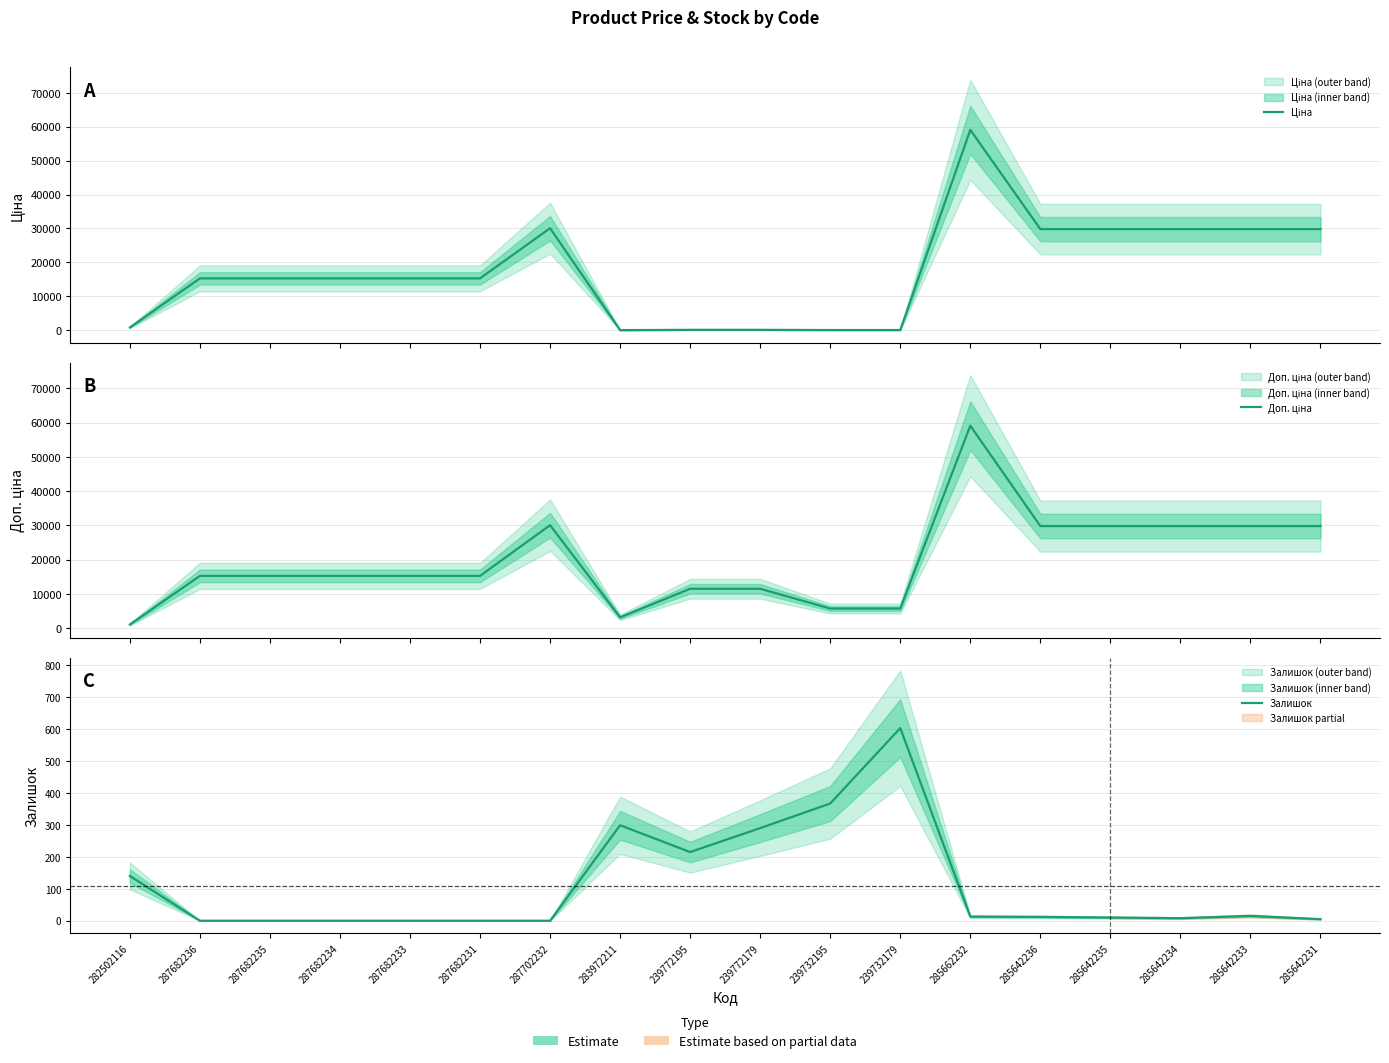

Between 287682233 and 285642231, which is larger?

285642231